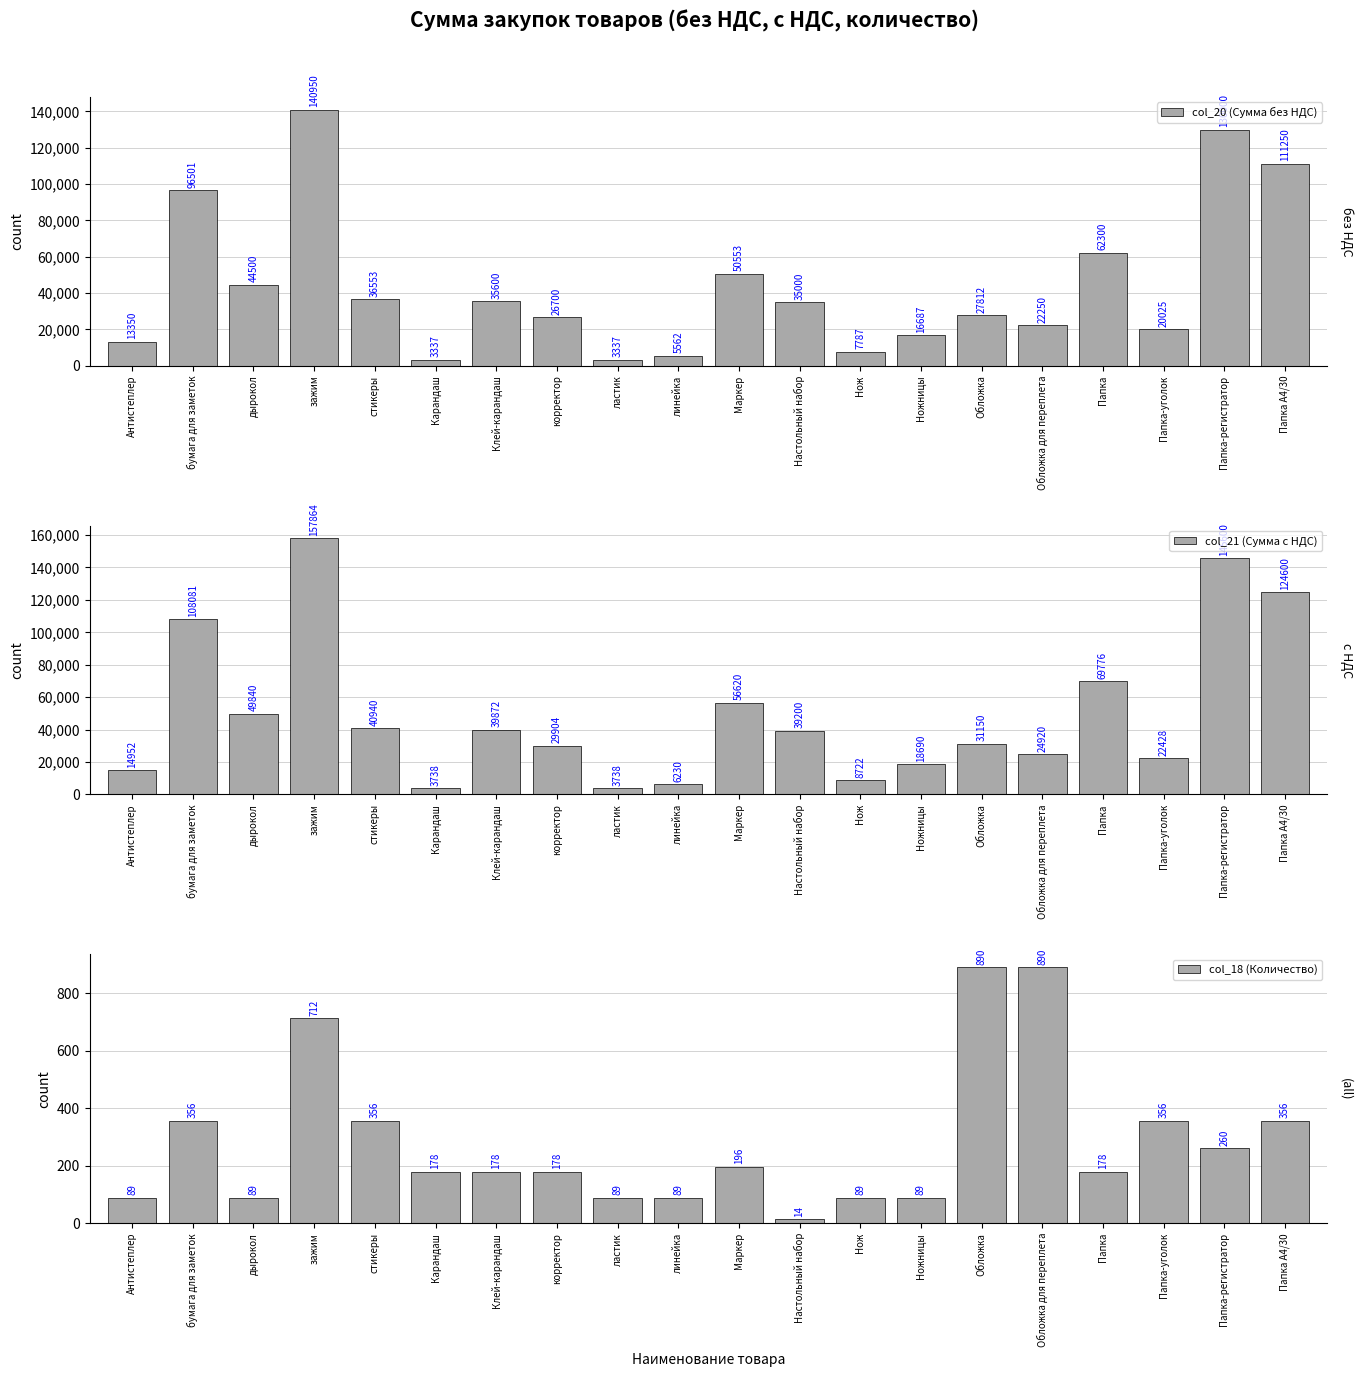

What is the difference between the highest and lowest values at Карандаш?

3560